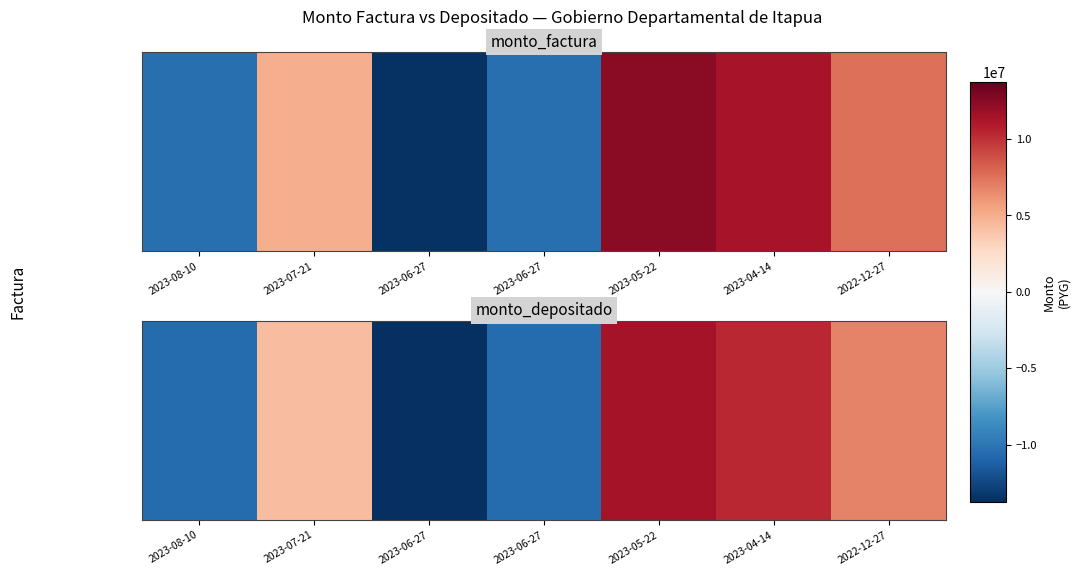

What is the sum of the values at 2023-06-27 and 2022-12-27?

-3753408.9